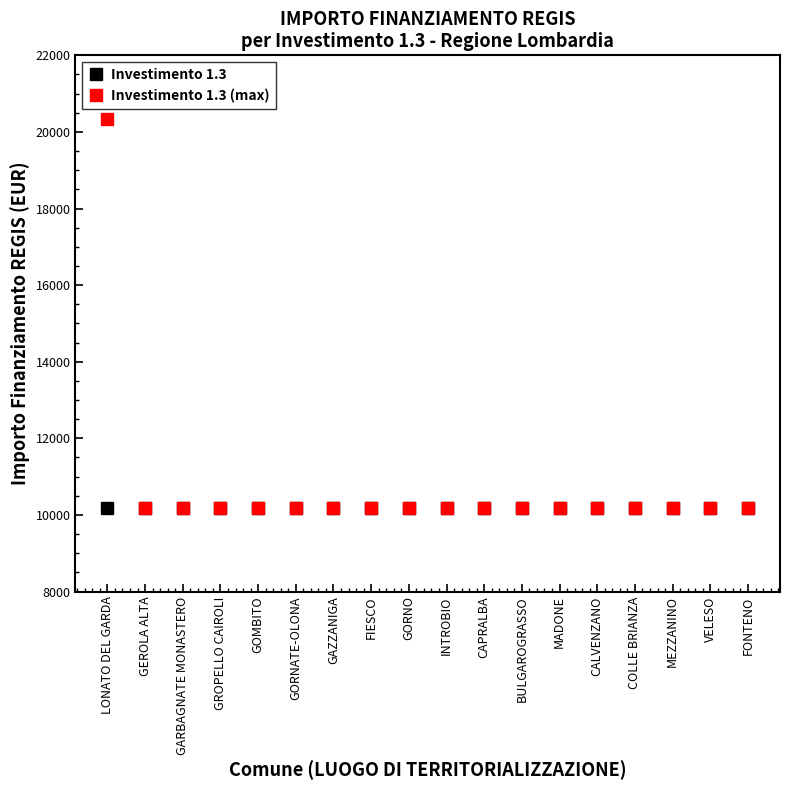

List the series in order of their overall mean, lowest first.

Investimento 1.3, Investimento 1.3 (max)